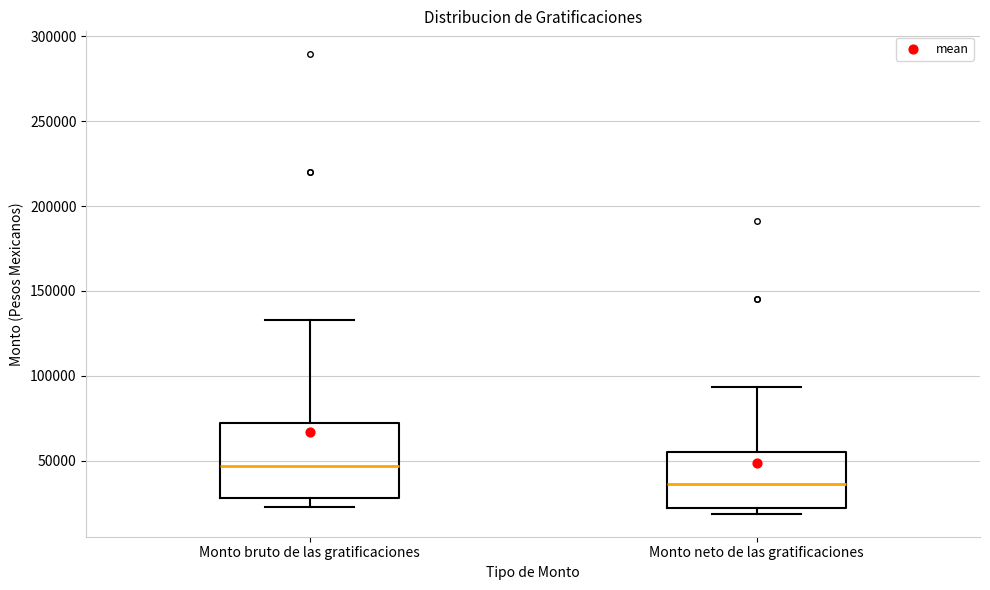

Which box is the tallest, from its lower edge to its upper edge?

Monto bruto de las gratificaciones